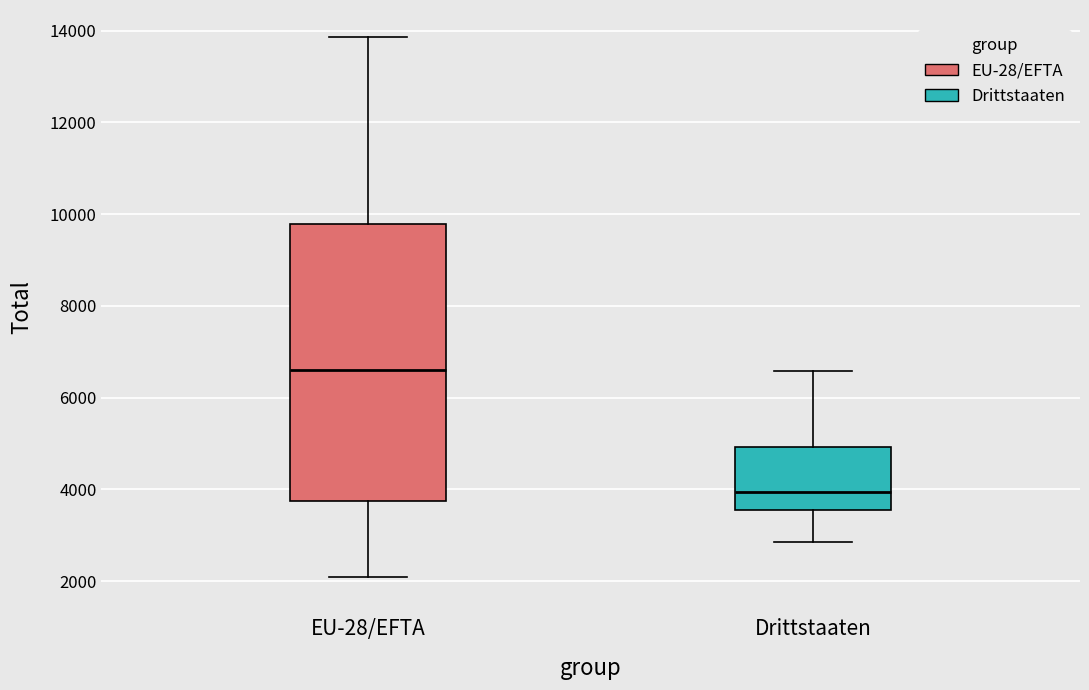

Which box is the tallest, from its lower edge to its upper edge?

EU-28/EFTA